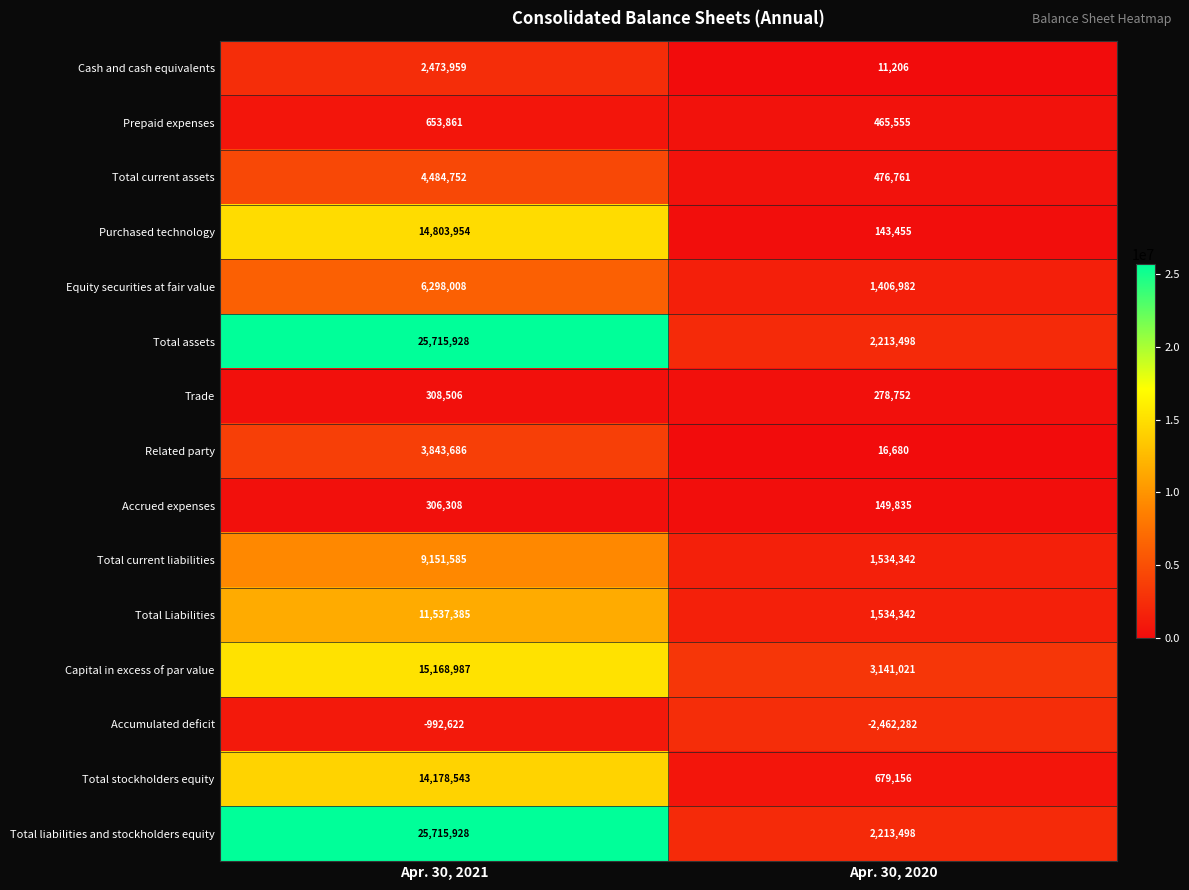

What is the minimum value shown in the chart?

-2462282